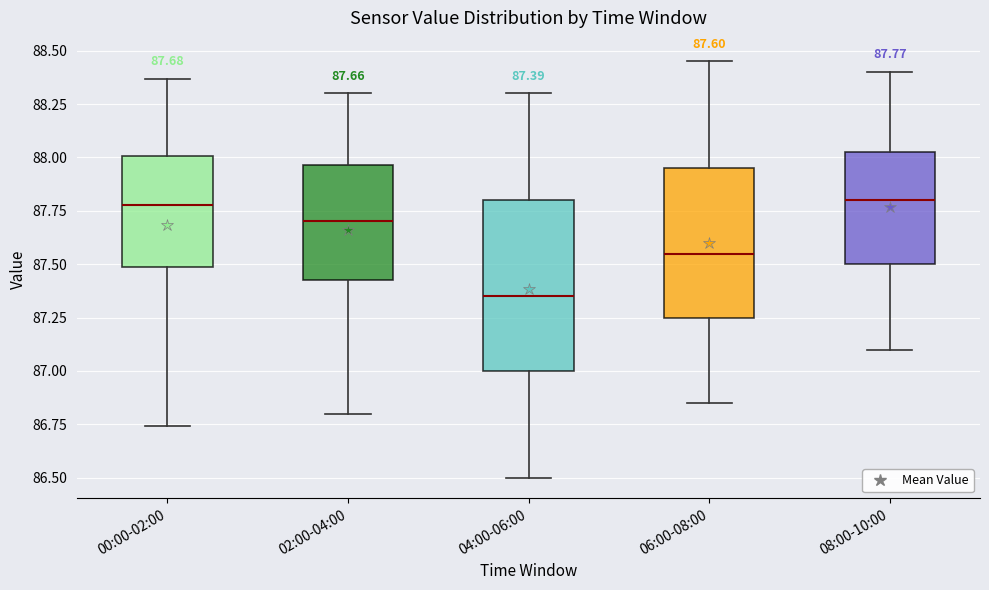

Comparing the boxes themselves (not the whiskers), which one is the tallest?

04:00-06:00